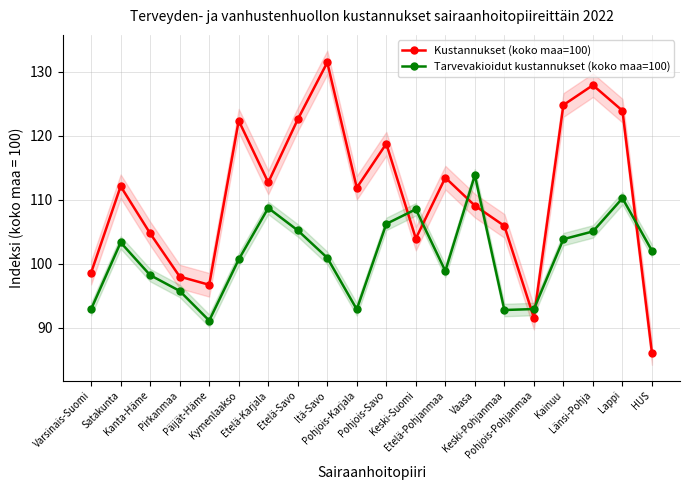

What are all the series names shown in the legend?

Kustannukset (koko maa=100), Tarvevakioidut kustannukset (koko maa=100)